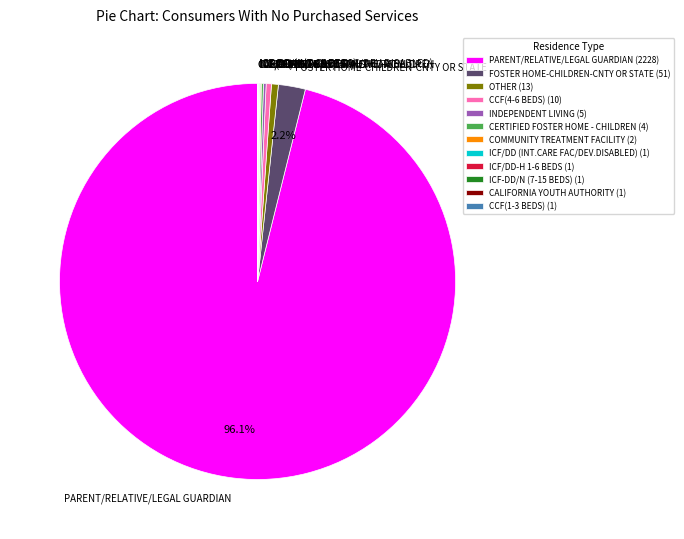

Is there any slice that represents more than half of the pie?

Yes